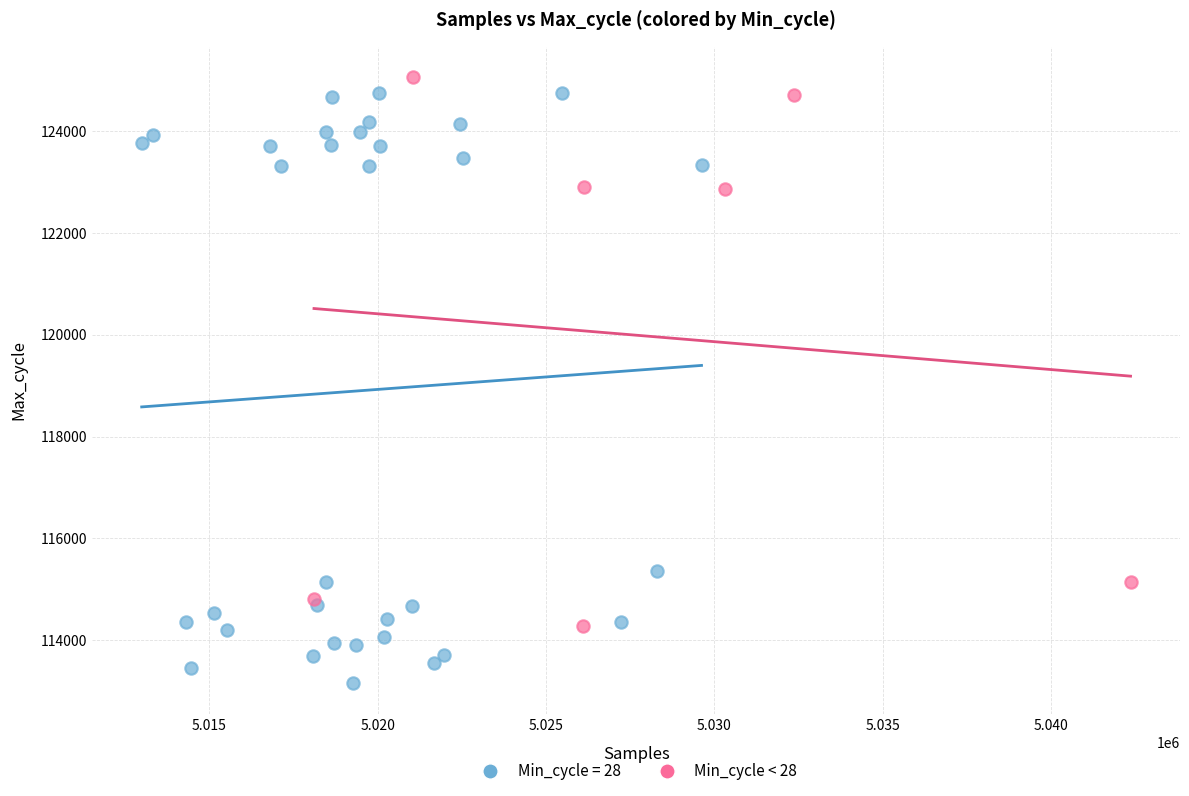

Which series contains the lowest Y value?

Min_cycle = 28